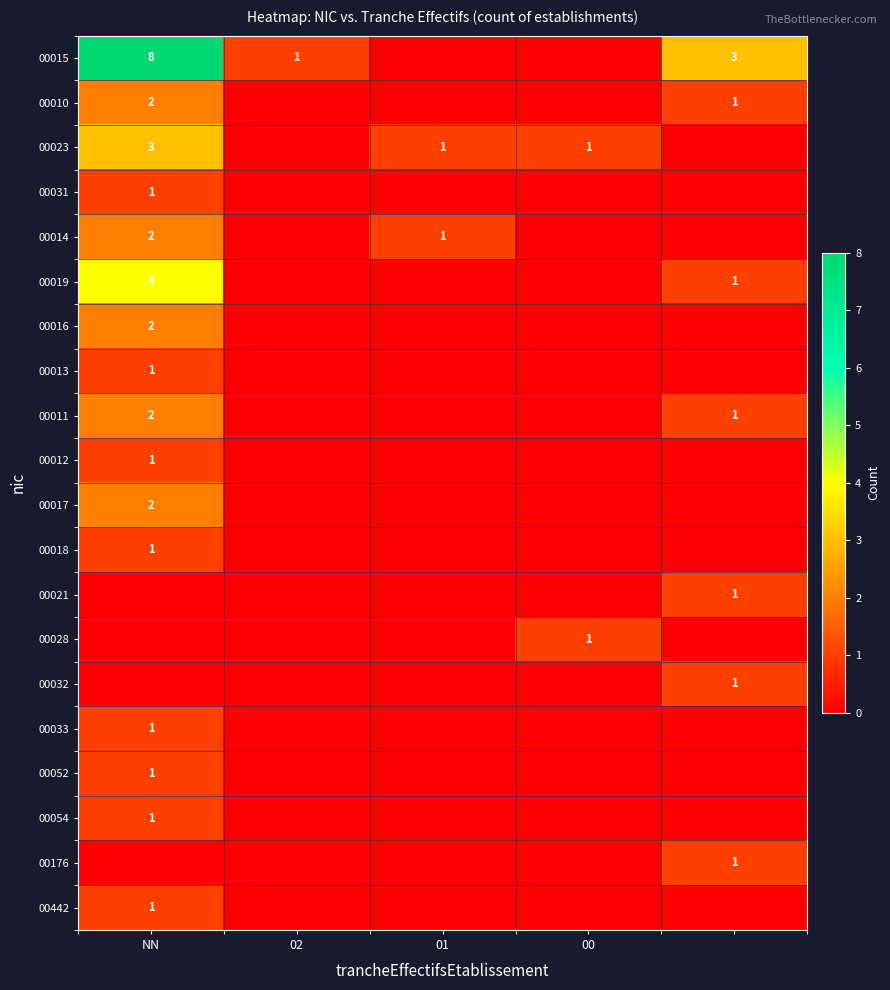

The value of 00017 at NN is 4. True or false?

False